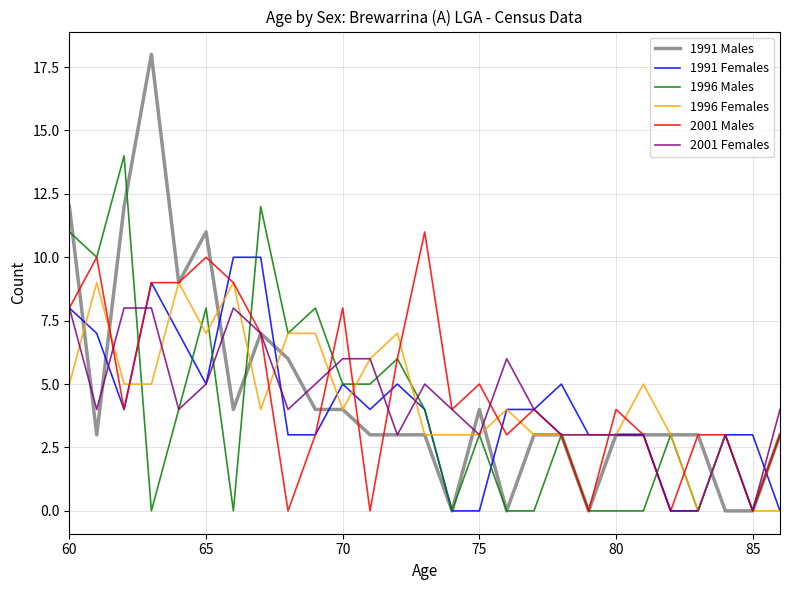

Which series has the widest spread of values?

1991 Males